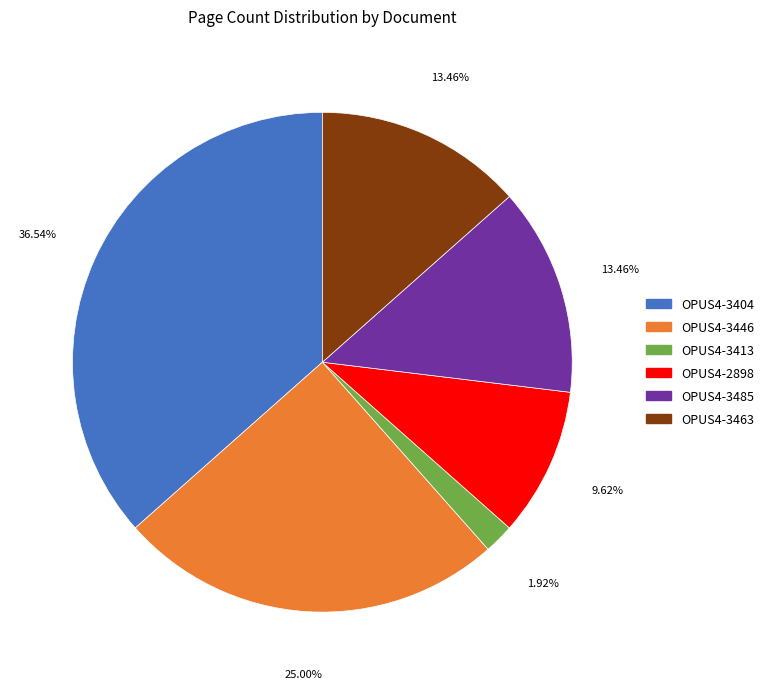

How many segments does this pie chart have?

6